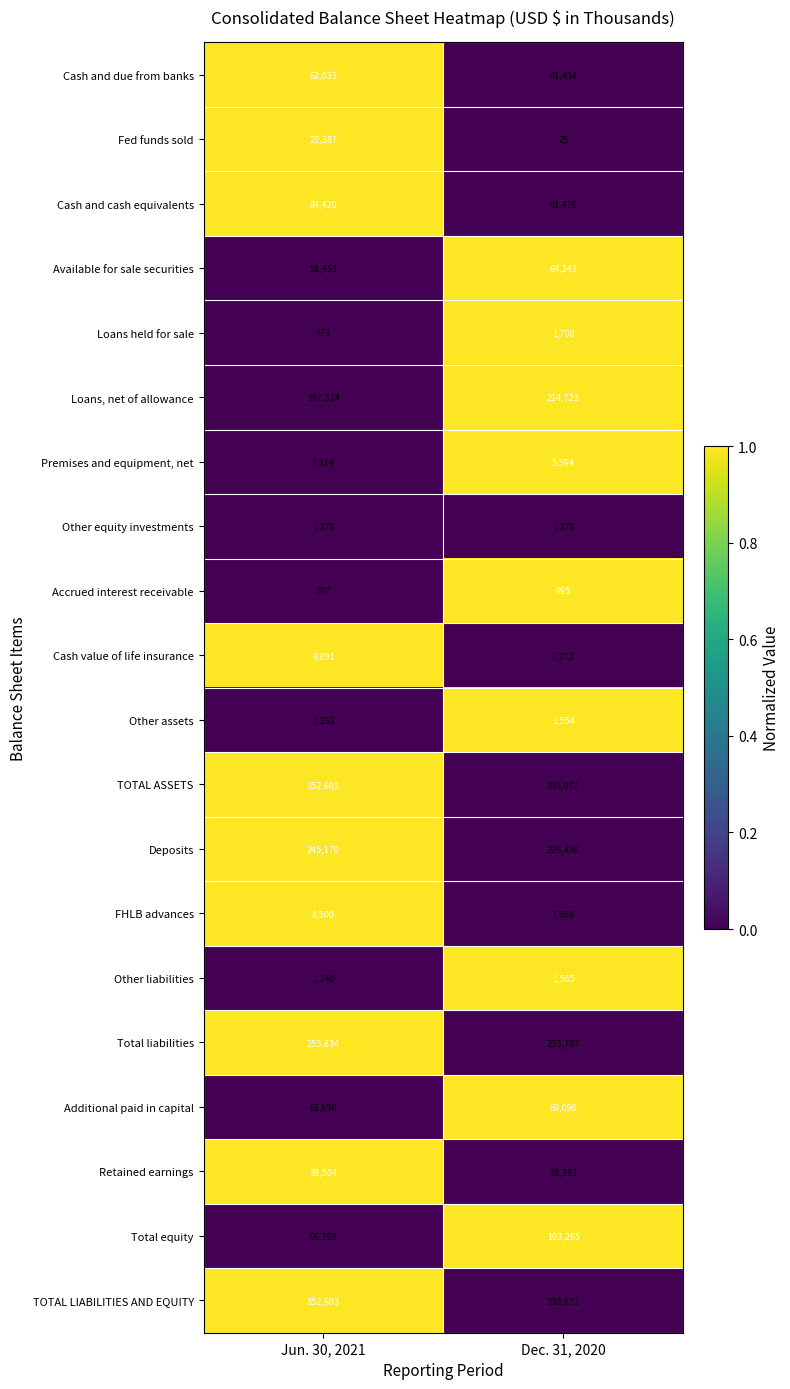

What is the difference between the Loans held for sale values at Dec. 31, 2020 and Jun. 30, 2021?

1235